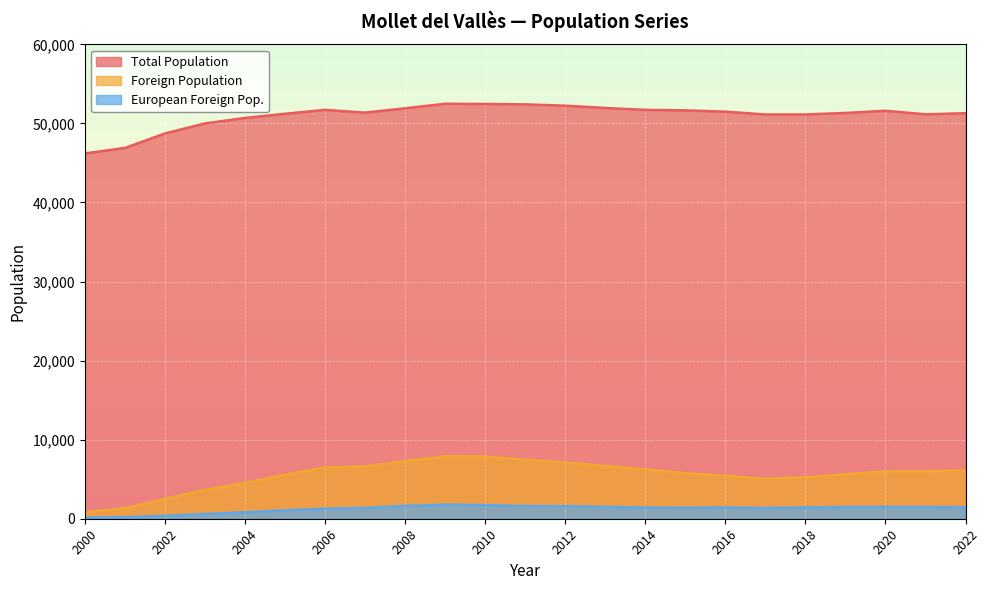

What is the lowest value of the Total Population series?

46204